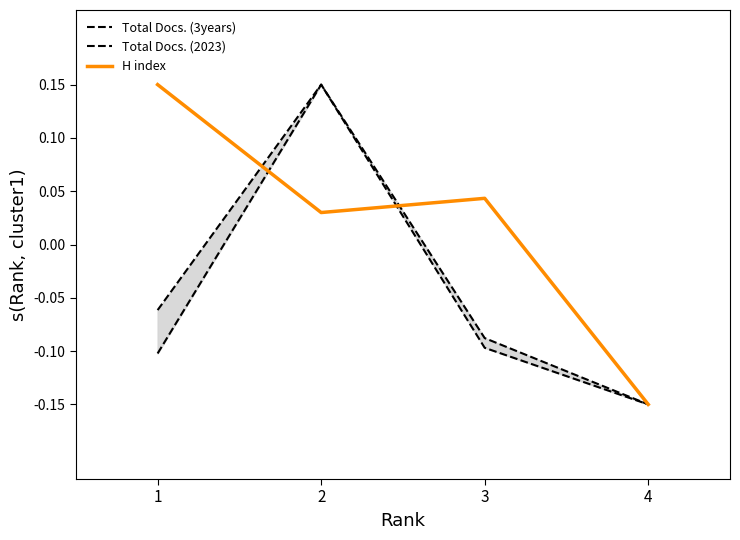

What is the difference between the highest and lowest values at 3?

0.1